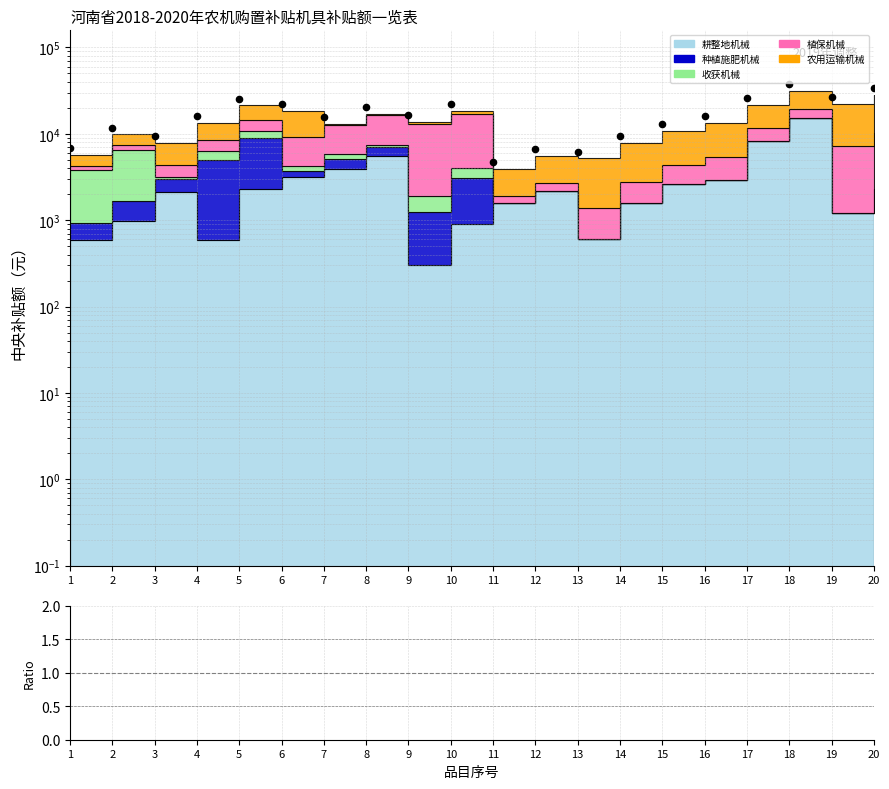

At how many categories does at least one series exceed 17978?

8